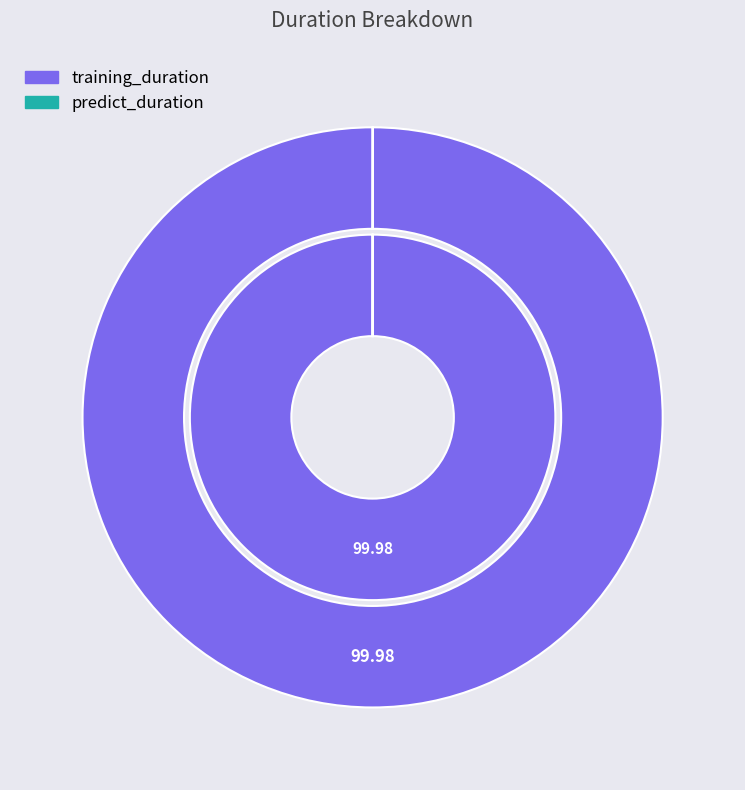

What is the largest slice in the pie chart?

training_duration